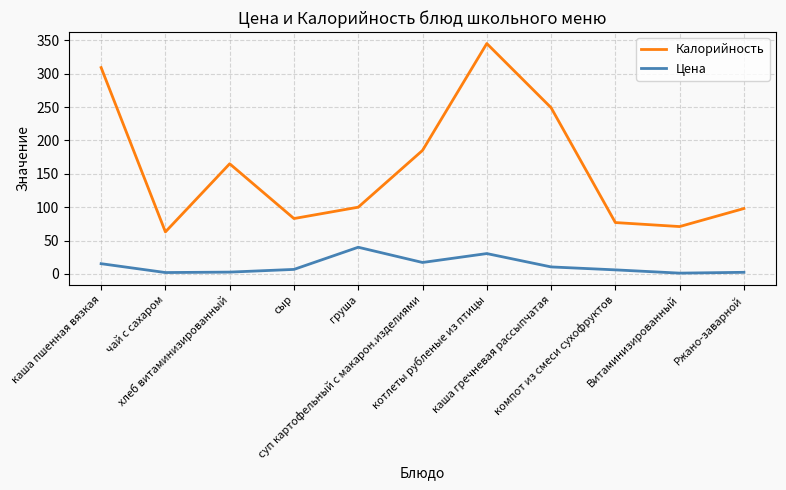

Which series has the largest total across all categories?

Калорийность